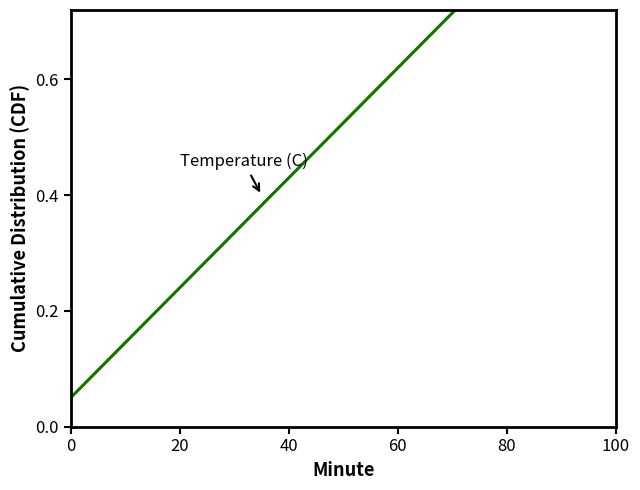

True or false: Hour has more than 2 points higher than both neighbors.

False